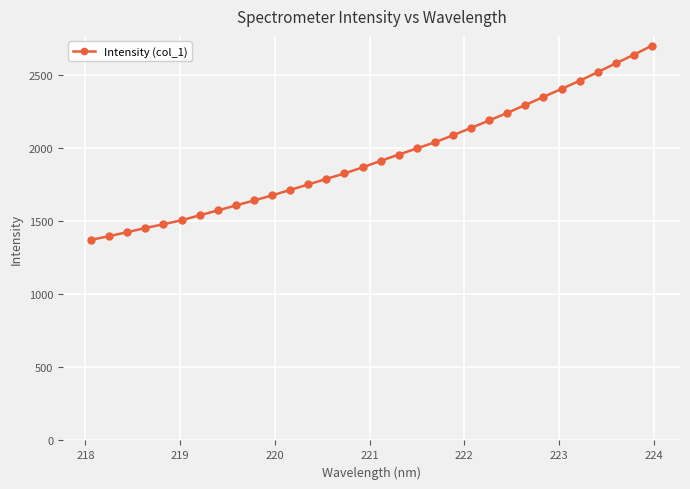

What is the minimum value shown in the chart?

1372.5